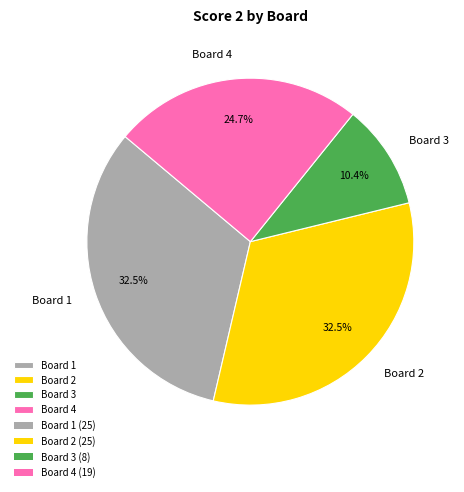

What is the ratio of the value at Board 4 to the value at Board 2?

0.8